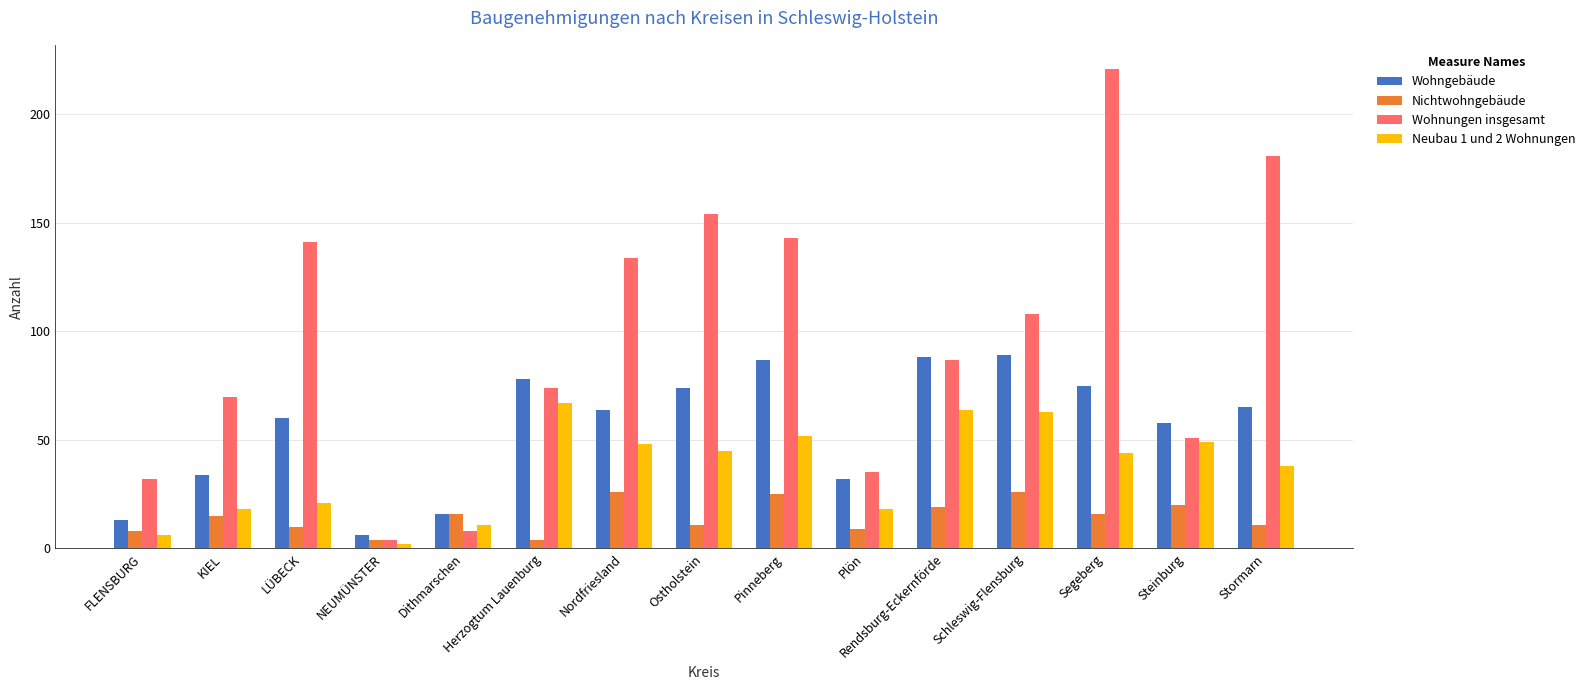

Is the value of Nichtwohngebäude at Steinburg greater than the value of Neubau 1 und 2 Wohnungen at Dithmarschen?

Yes